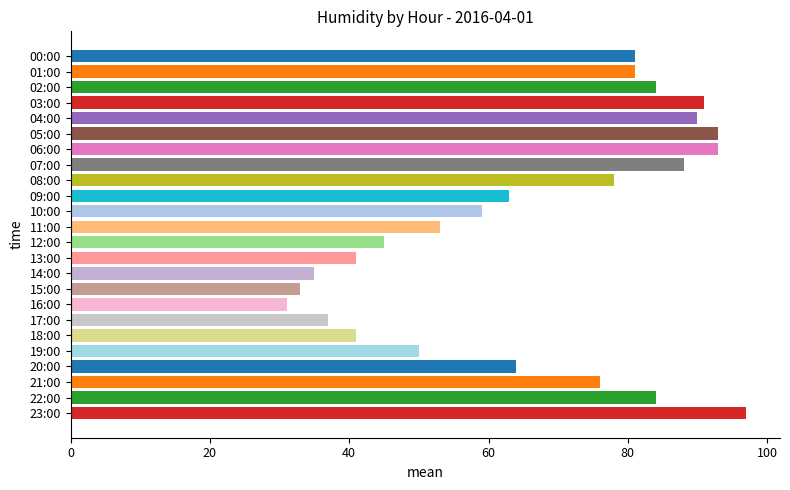

The chart shows a value of 41 at 22:00. True or false?

False